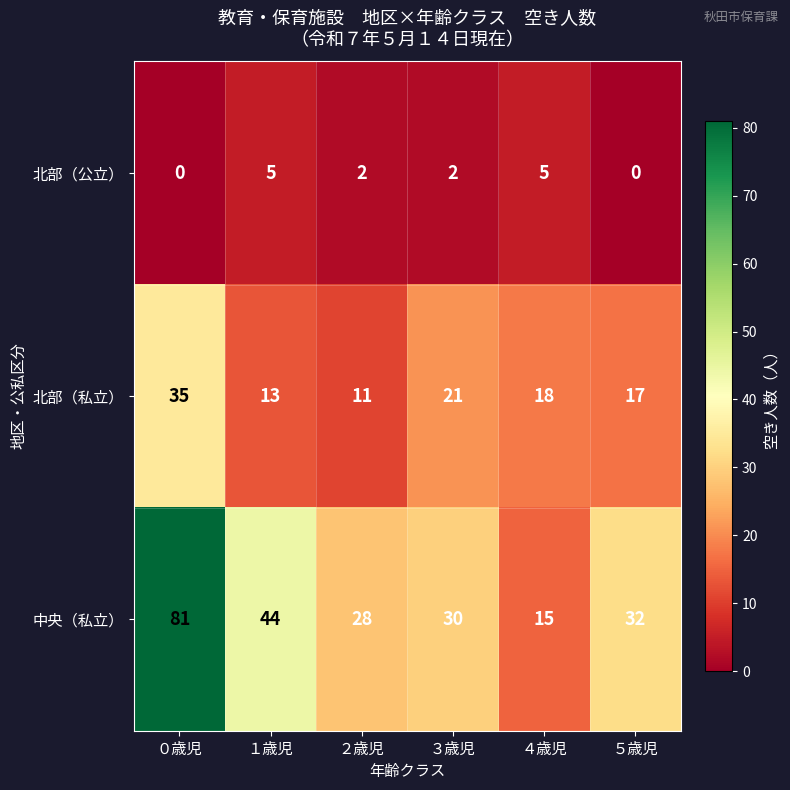

Reading left to right, what are all the values shown in this chart?

北部（公立）: ０歳児=0	１歳児=5	２歳児=2	３歳児=2	４歳児=5	５歳児=0
北部（私立）: ０歳児=35	１歳児=13	２歳児=11	３歳児=21	４歳児=18	５歳児=17
中央（私立）: ０歳児=81	１歳児=44	２歳児=28	３歳児=30	４歳児=15	５歳児=32